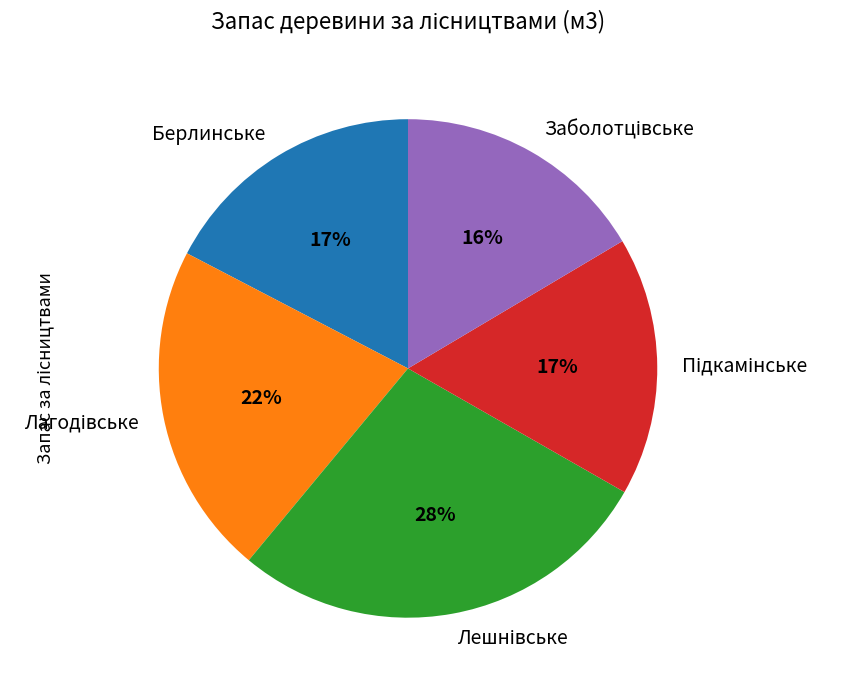

To the nearest percent, what is the average slice percentage?

20%